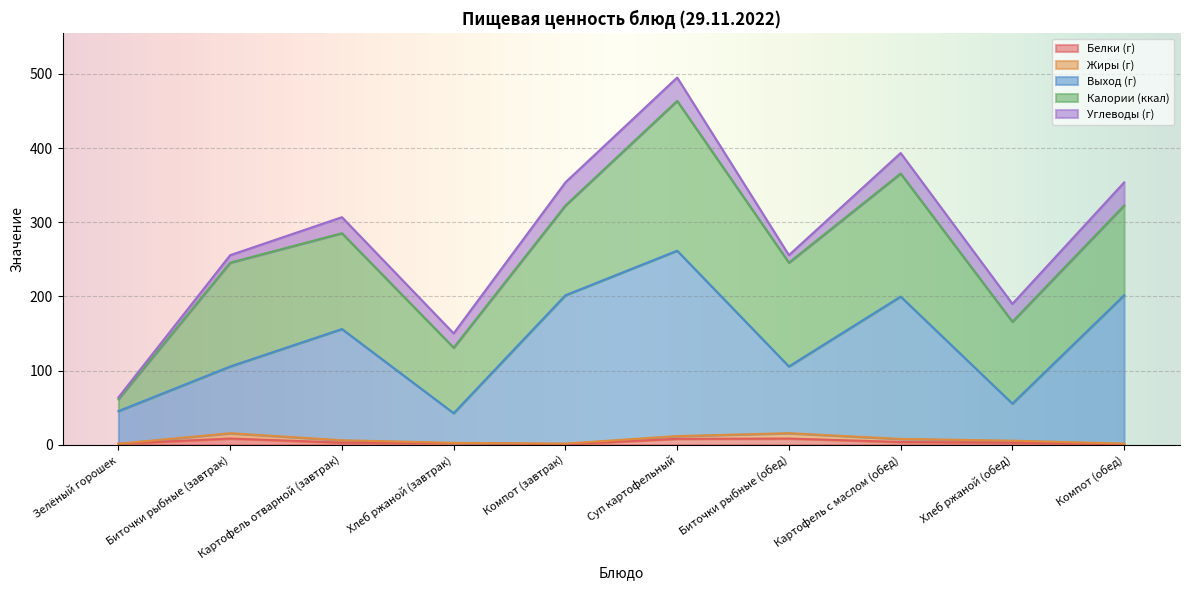

At Биточки рыбные (завтрак), list the series in order from smallest to largest.

Жиры (г), Белки (г), Углеводы (г), Выход (г), Калории (ккал)